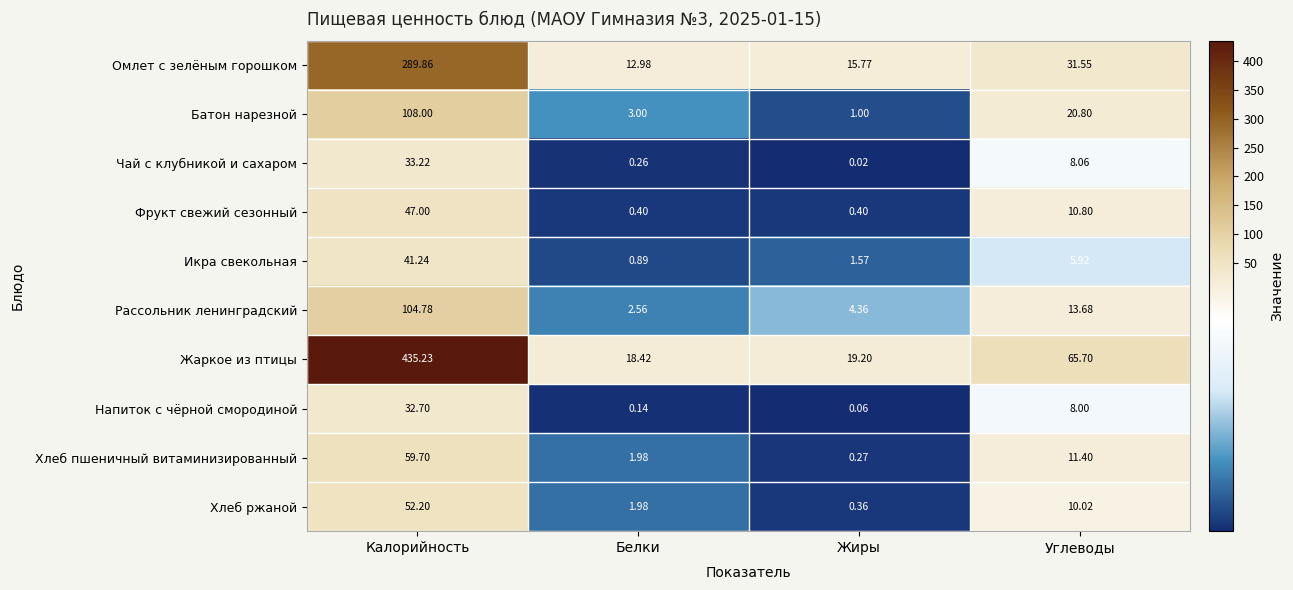

At which label does Рассольник ленинградский first exceed 13?

Калорийность